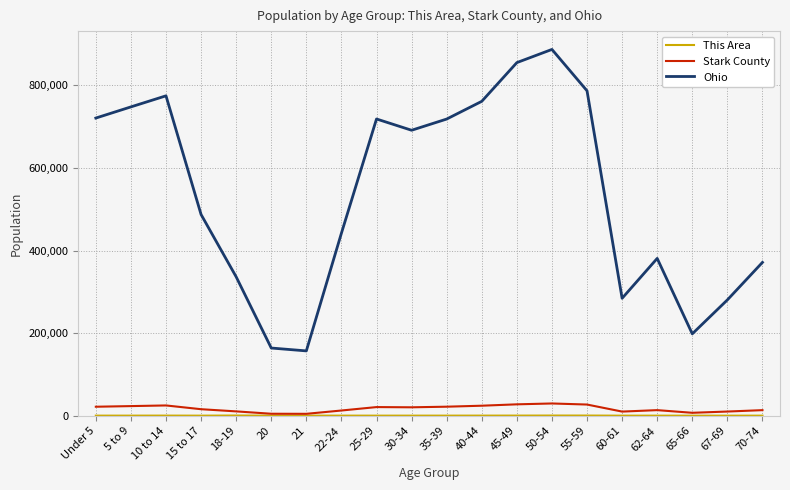

Between 15 to 17 and 67-69, which series saw the biggest shift?

Ohio